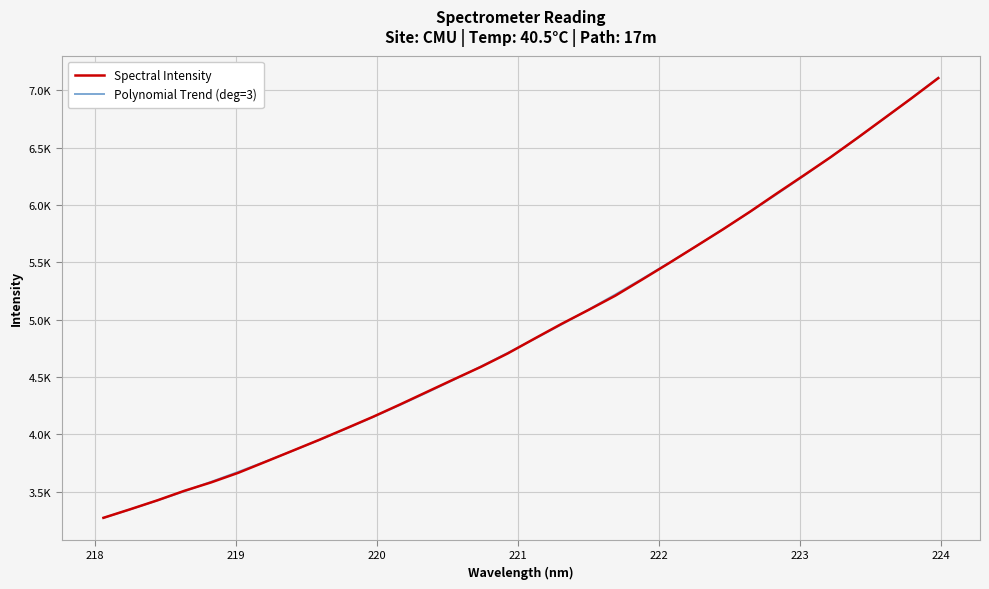

What is the greatest value displayed?

7109.3